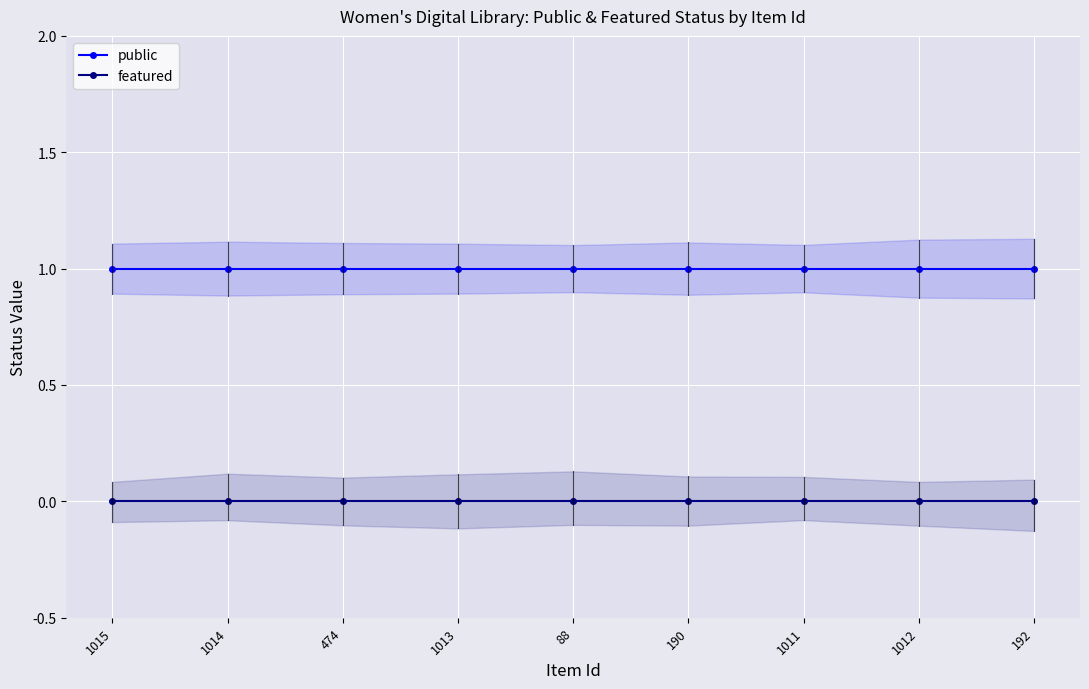

True or false: featured and public cross at least once.

False